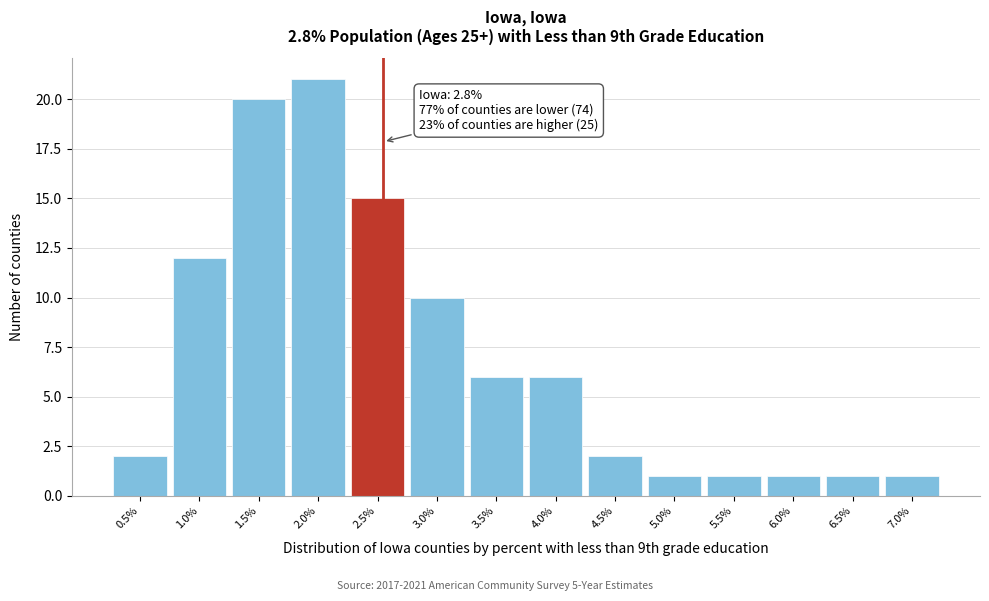

Reading left to right, list all the values displayed in this chart.

2	12	20	21	15	10	6	6	2	1	1	1	1	1